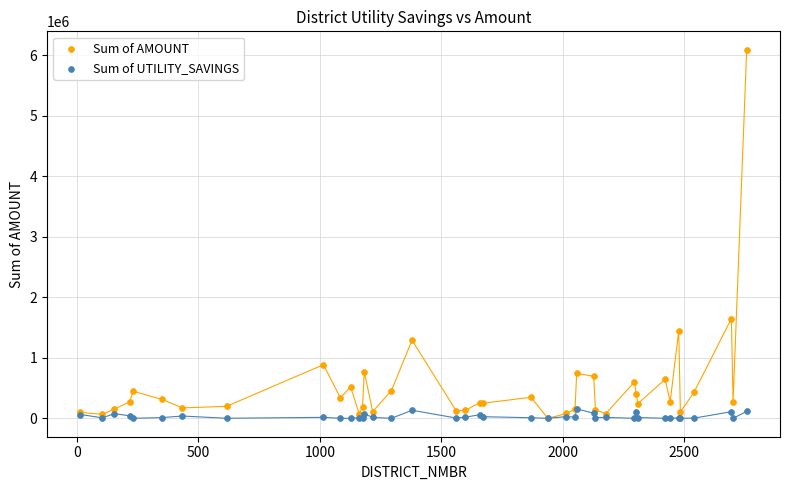

In the Sum of AMOUNT series, what Y value is closest to 3044900?

1646175.0